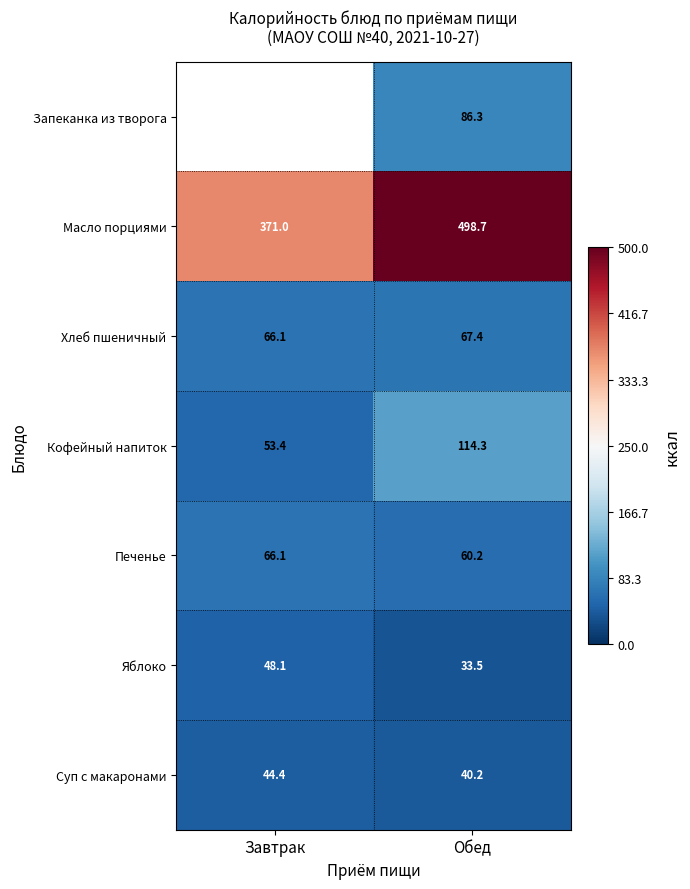

The Печенье series shows 91.2 at Обед. True or false?

False